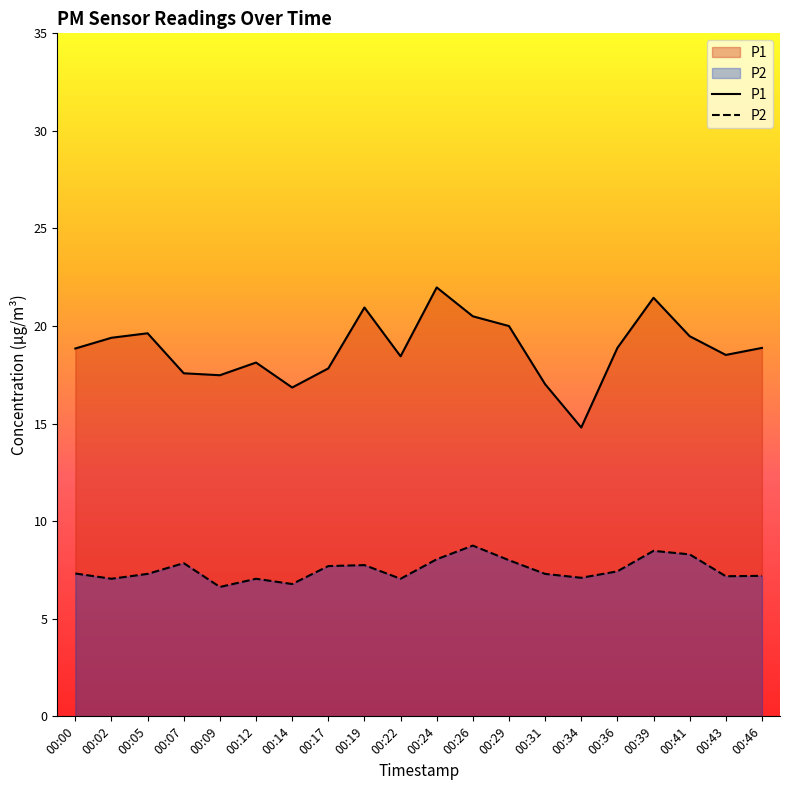

How many data points in P1 are above 18?

14